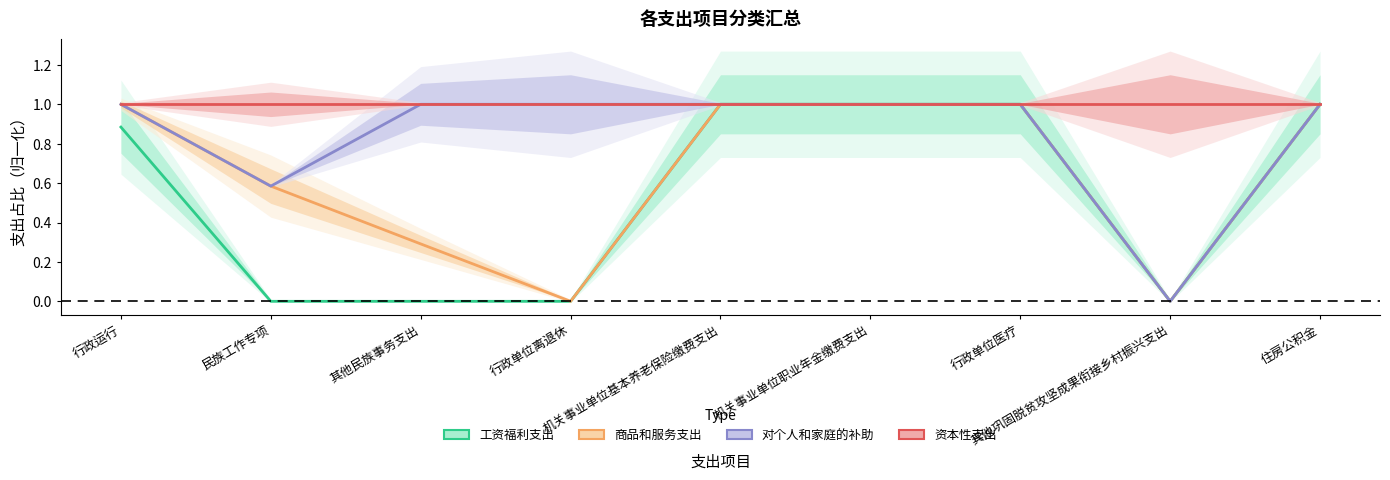

How many lines are shown in the chart?

4